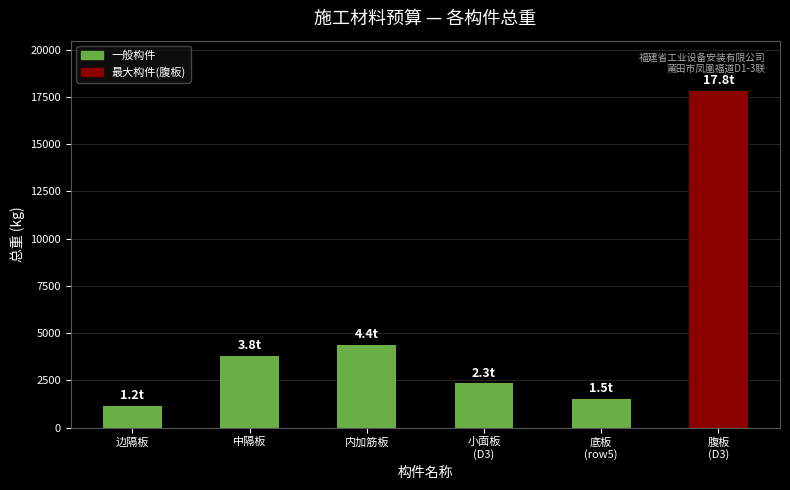

Rank the categories by value from highest to lowest.

腹板
(D3), 内加筋板, 中隔板, 小面板
(D3), 底板
(row5), 边隔板